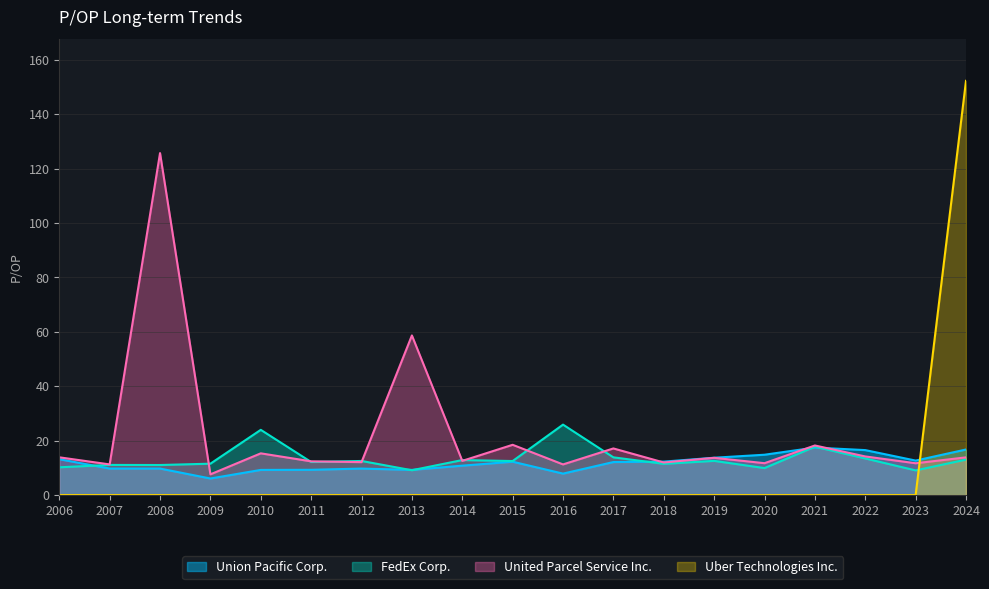

Which category has the highest value across all series?

2024